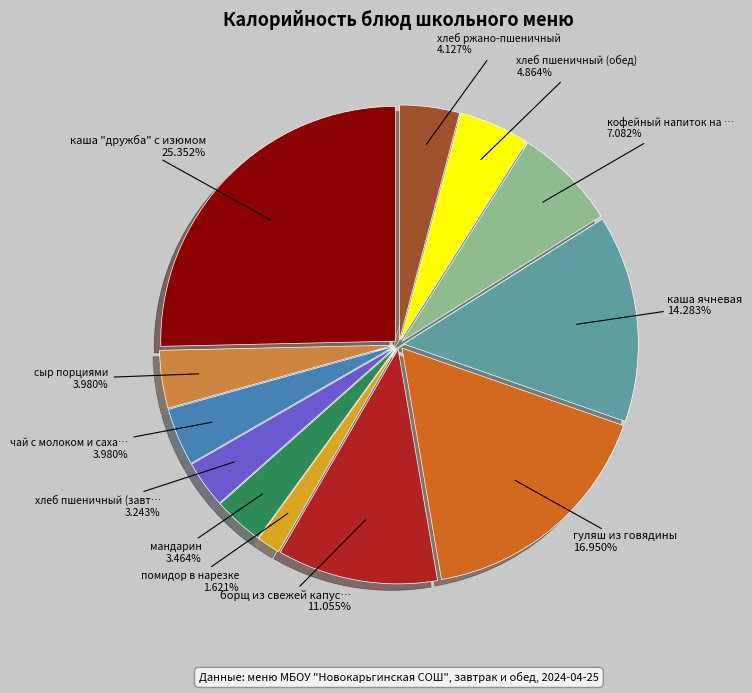

Is there any slice that represents more than half of the pie?

No